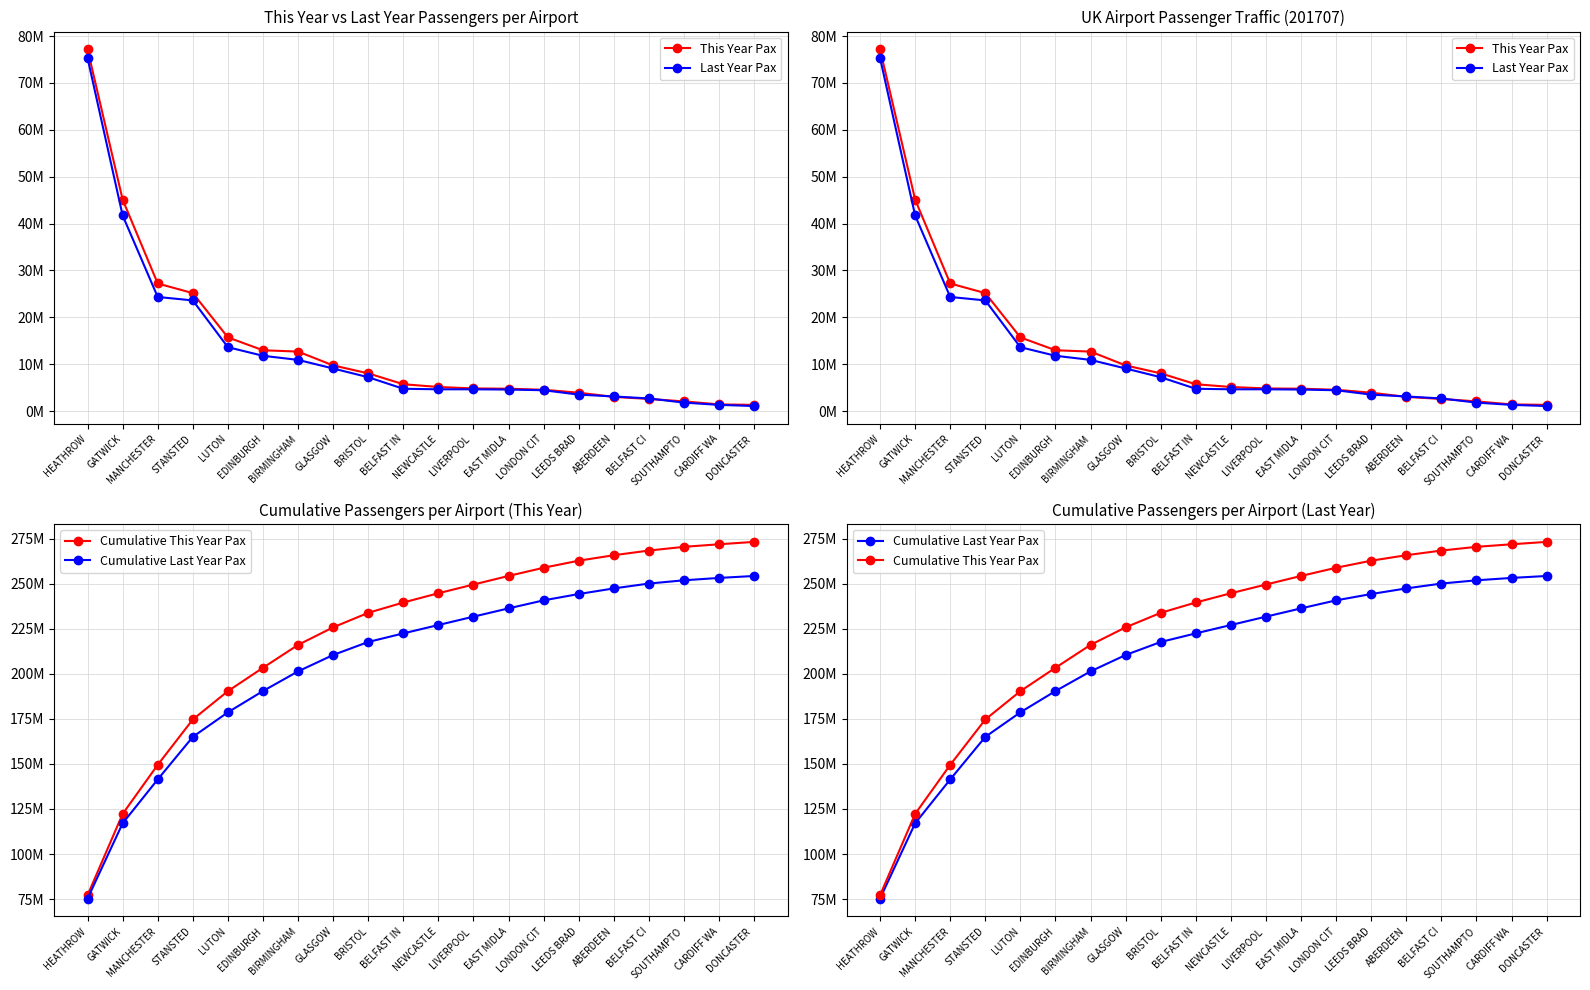

True or false: Last Year Pax has more than 2 points higher than both neighbors.

False